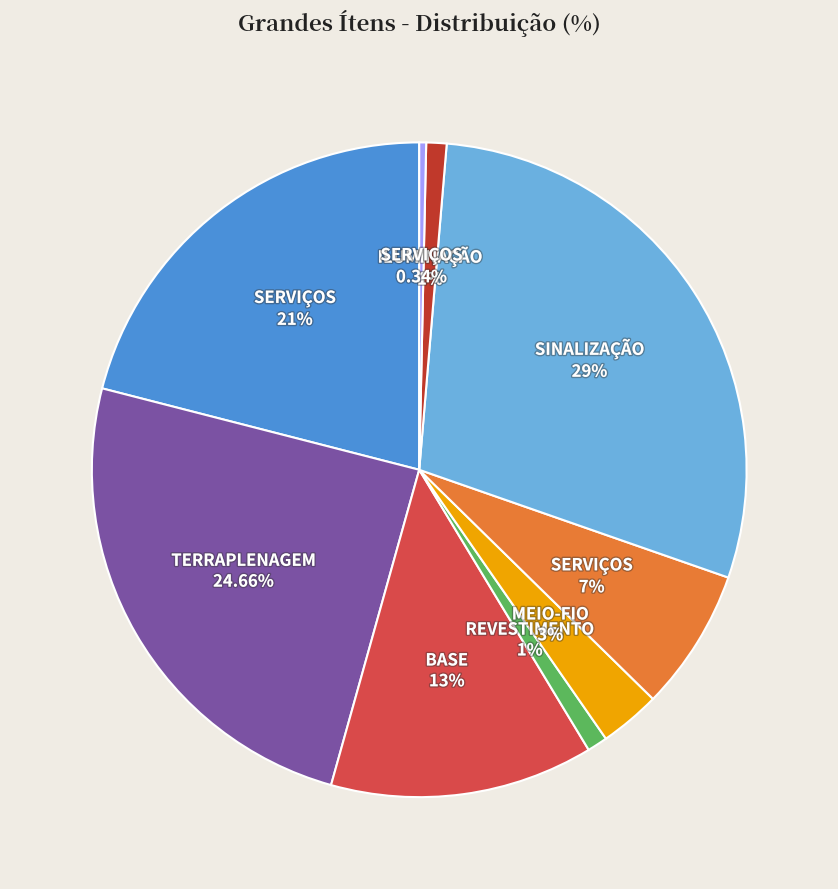

Is there a majority slice in this chart?

No